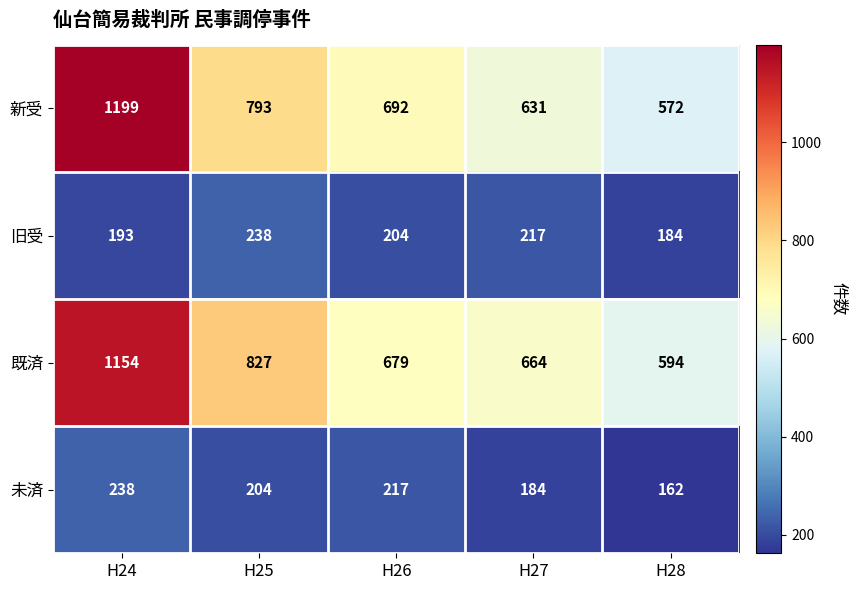

The 未済 series shows 162 at H28. True or false?

True